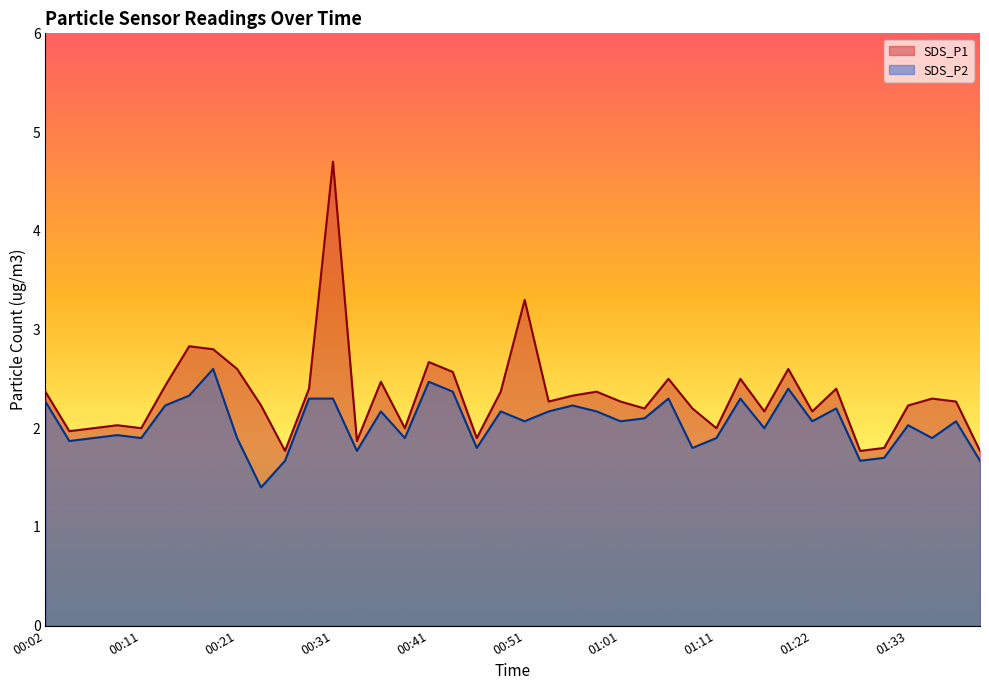

The SDS_P1 series shows 3.8 at 00:53. True or false?

False